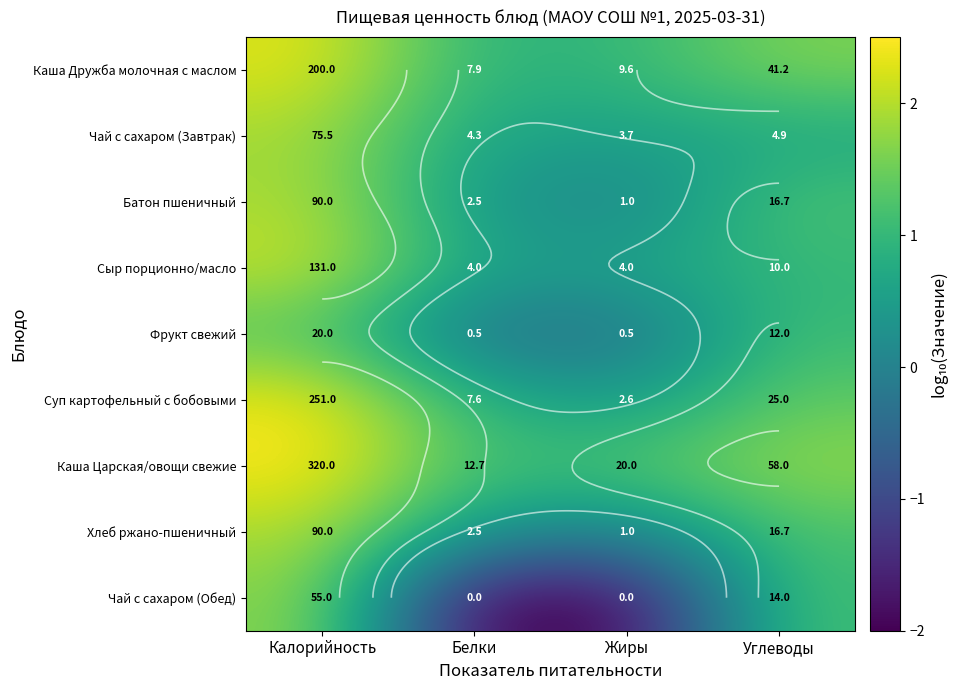

At which label does Сыр порционно/масло first exceed 1?

Калорийность